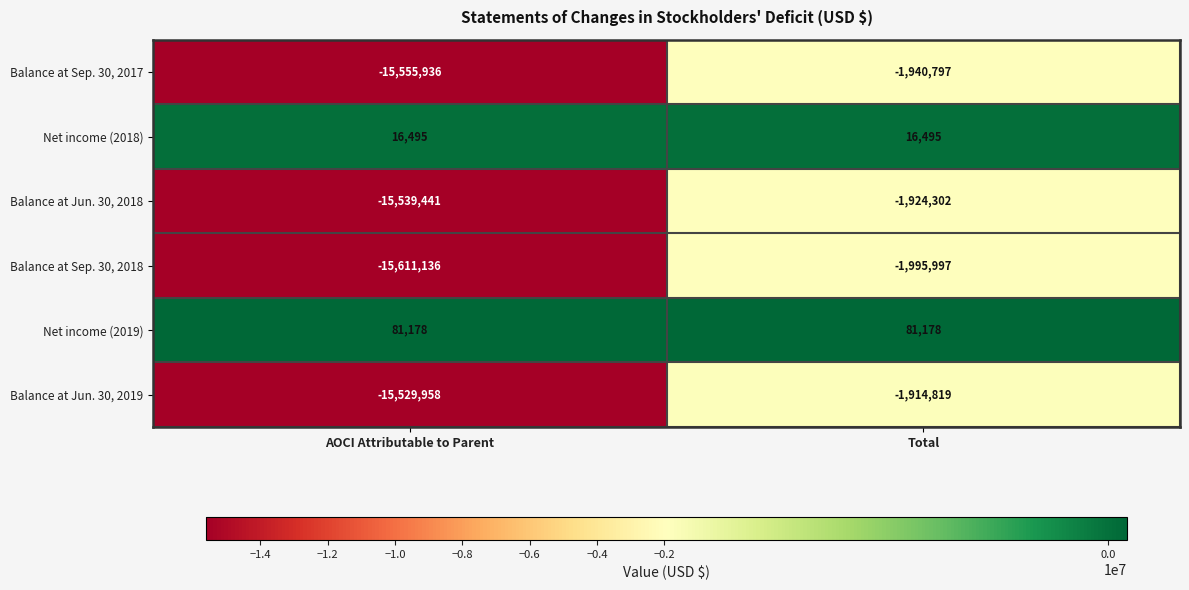

Is it true that Balance at Jun. 30, 2018 equals -3206482 at Total?

False